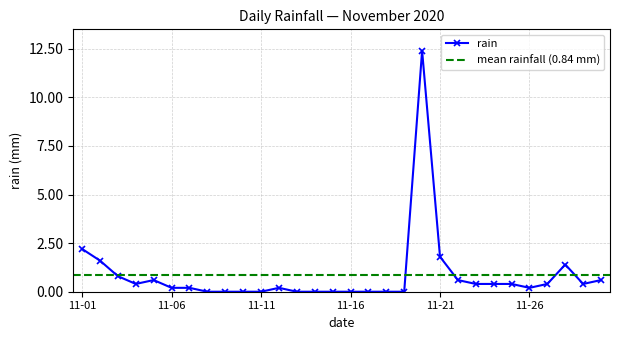

Does the chart display data point markers on the line(s)?

Yes